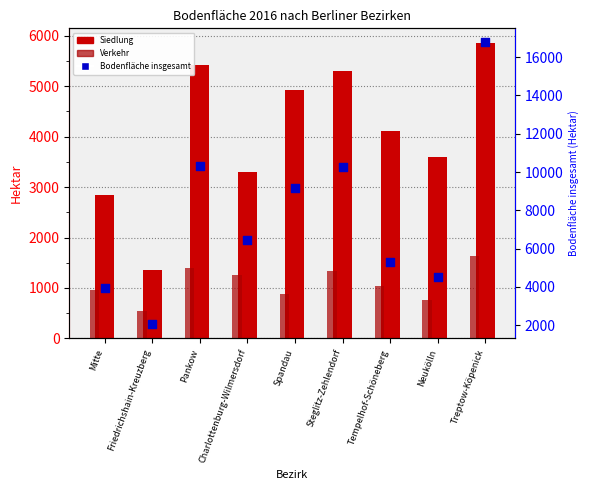

Which series has the widest spread of Y values?

Bodenfläche insgesamt